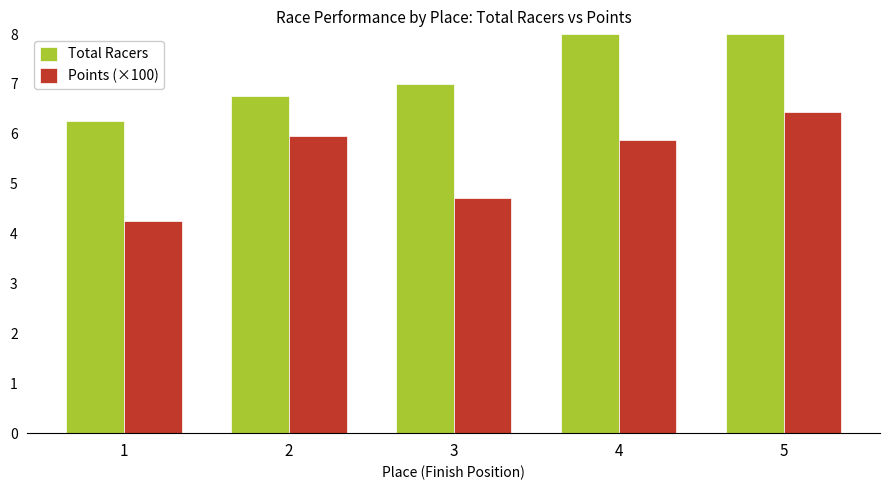

Which series has the largest total across all categories?

Total Racers